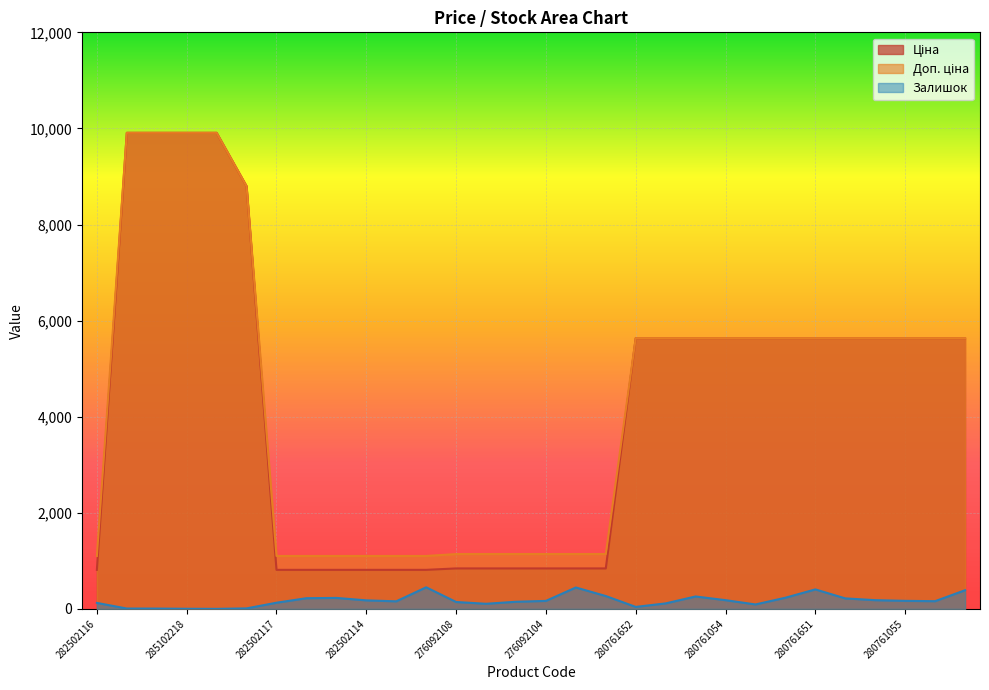

What is the total value across all series at 280761651?

11678.0